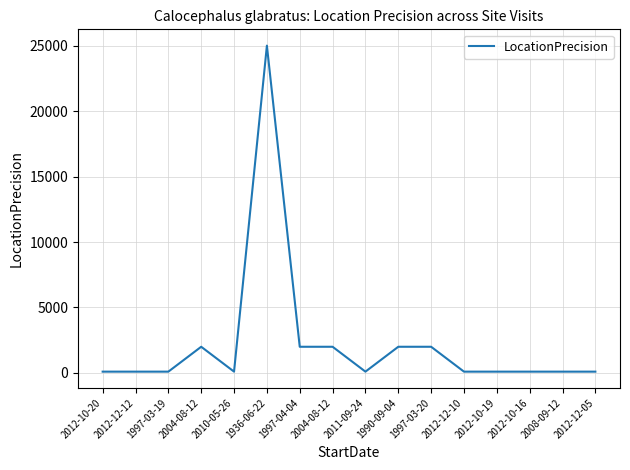

Reading right to left, list all the values displayed in this chart.

2012-12-05=100	2008-09-12=100	2012-10-16=100	2012-10-19=100	2012-12-10=100	1997-03-20=2000	1990-09-04=2000	2011-09-24=100	2004-08-12=2000	1997-04-04=2000	1936-06-22=25000	2010-05-26=100	2004-08-12=2000	1997-03-19=100	2012-12-12=100	2012-10-20=100